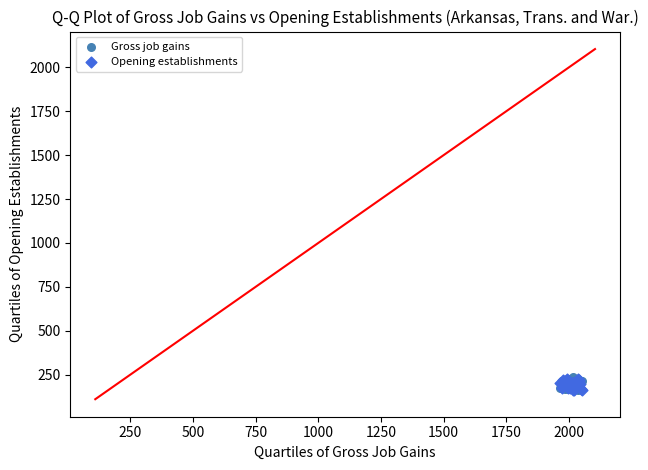

What are all the series names shown in the legend?

Gross job gains, Opening establishments